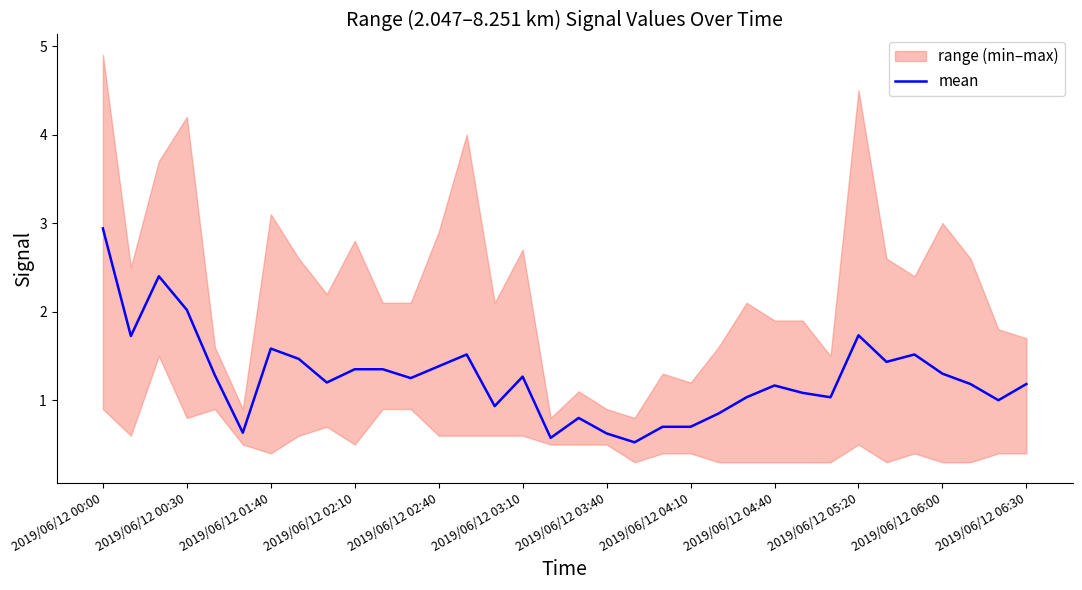

Is it true that the value at 26 is 0.7?

False